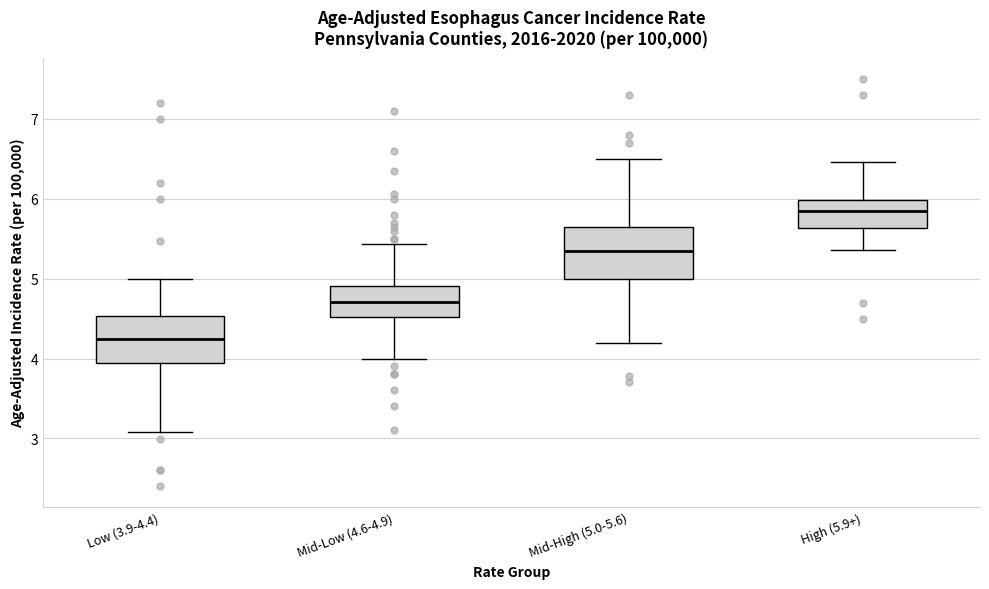

Where does the upper whisker of the box for Mid-Low (4.6-4.9) end on the y-axis? The values are not printed on the chart, so give them approximately, as read against the axis.

5.4